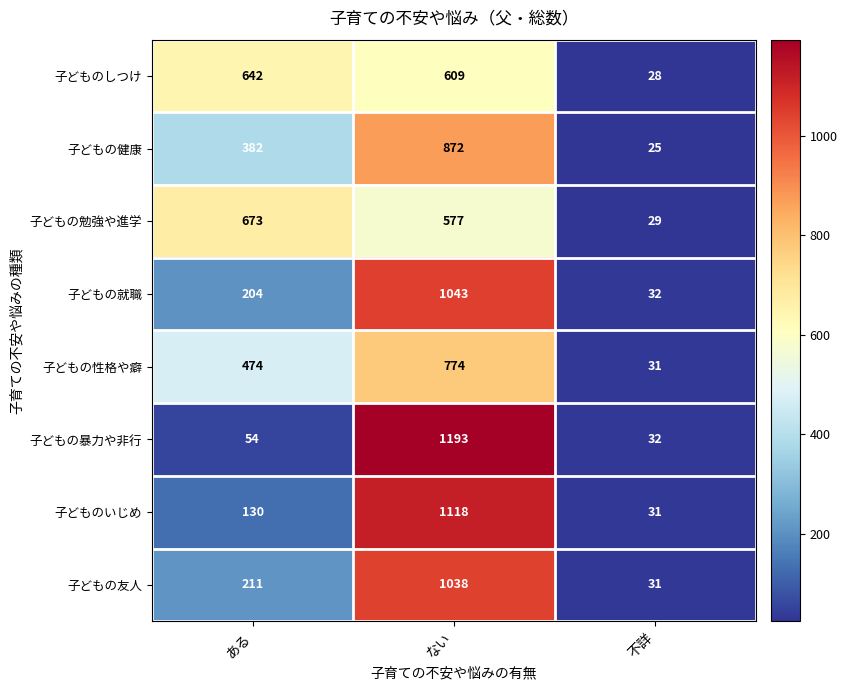

What is the sum of the 子どもの暴力や非行 values at 不詳 and ある?

86